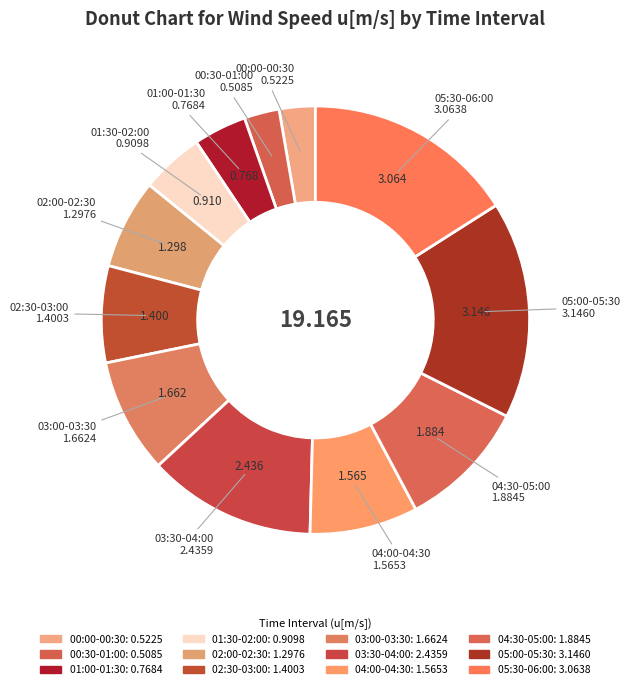

Does any single category account for the majority?

No